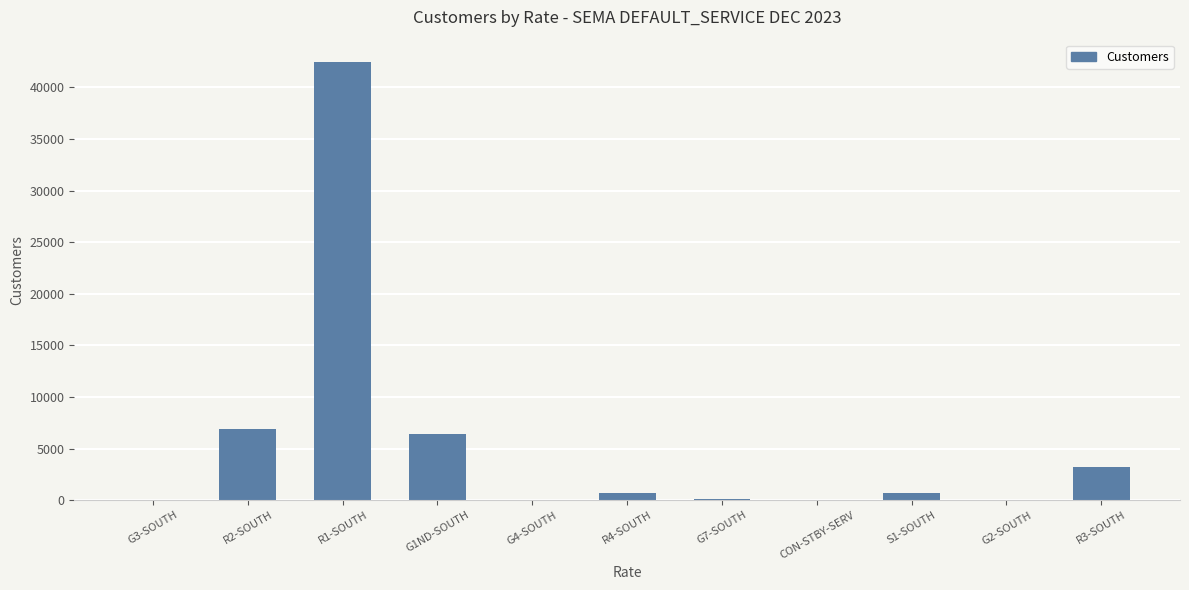

What is the sum of all values?

60575